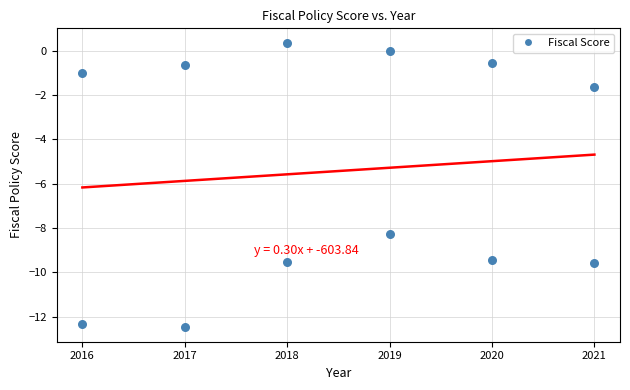

What is the average Y value?

-5.4